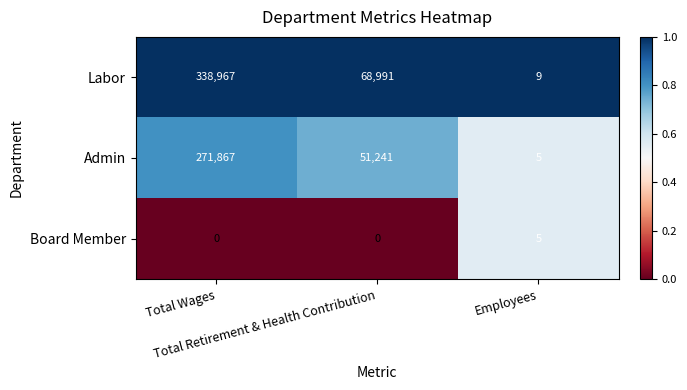

At how many categories does at least one series exceed 0?

3